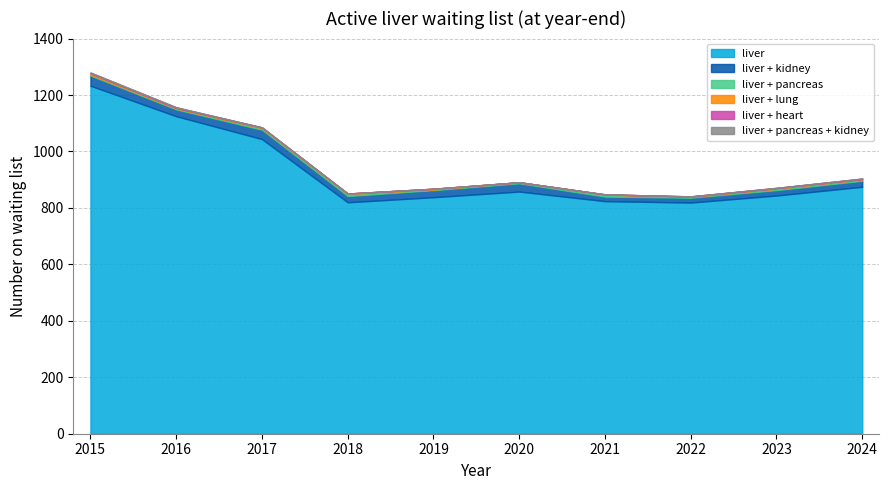

Where is liver + lung nearest to the value 2?

2016